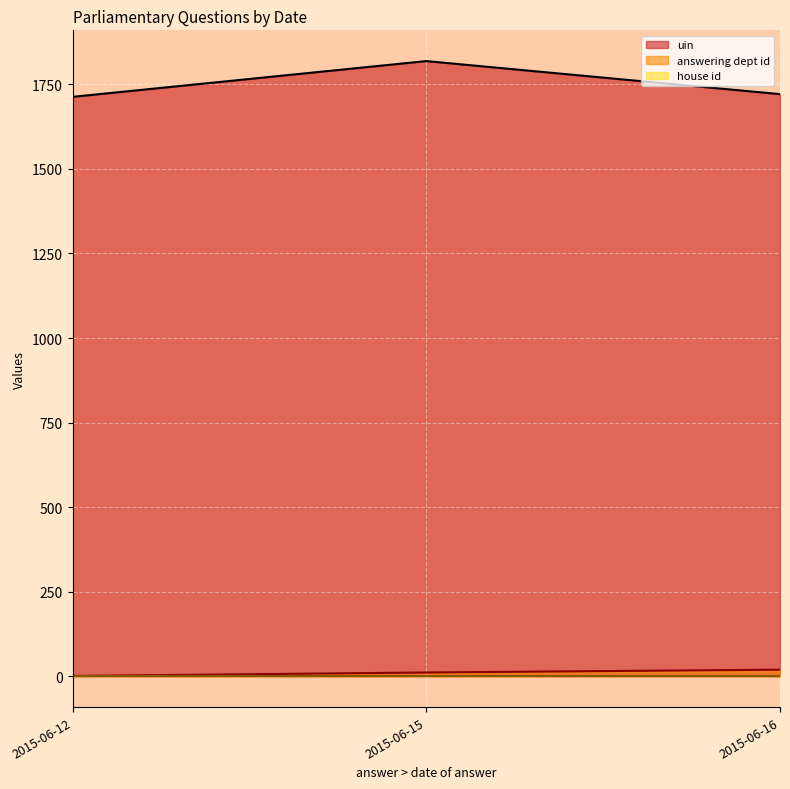

The house id series shows 2 at 2015-06-15. True or false?

False